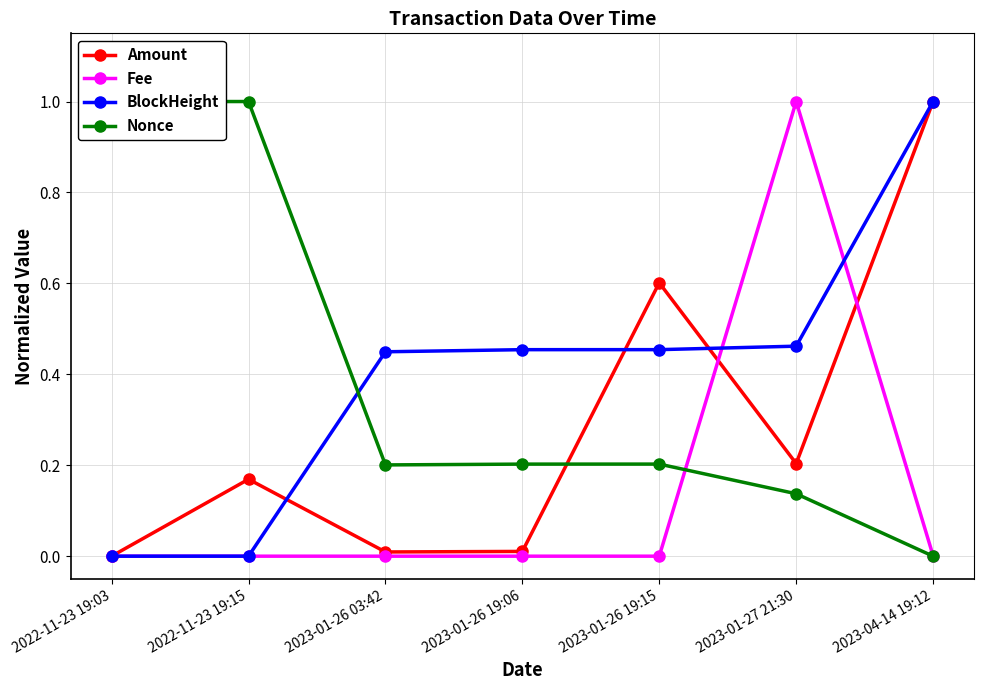

Between 2023-01-27 21:30 and 2023-04-14 19:12, which series saw the biggest shift?

Fee